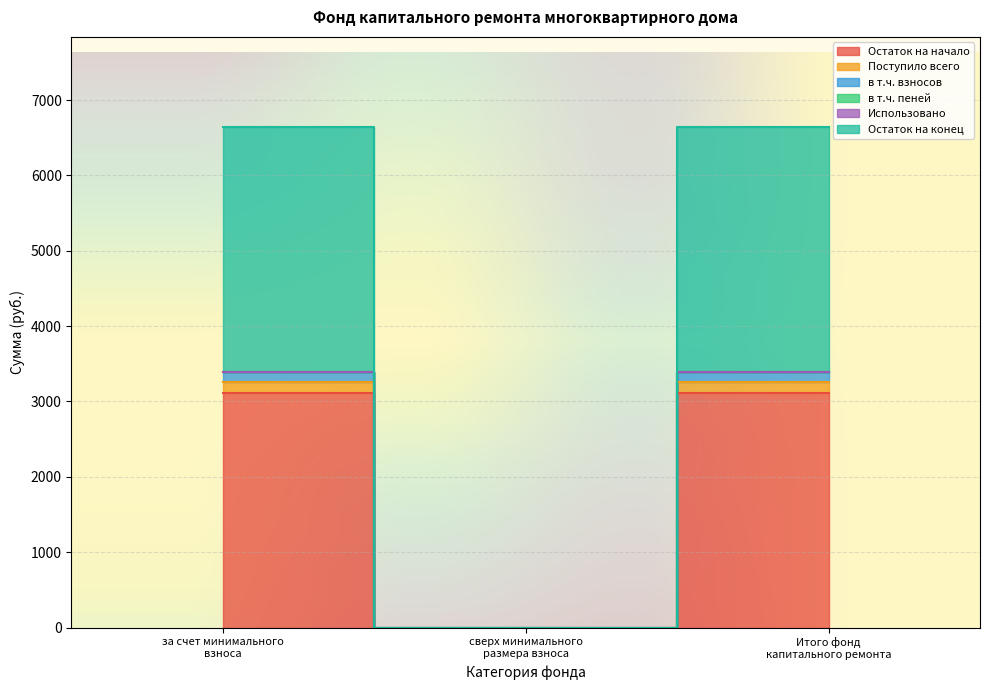

Where is Остаток на начало nearest to the value 1694?

сверх минимального размера взноса